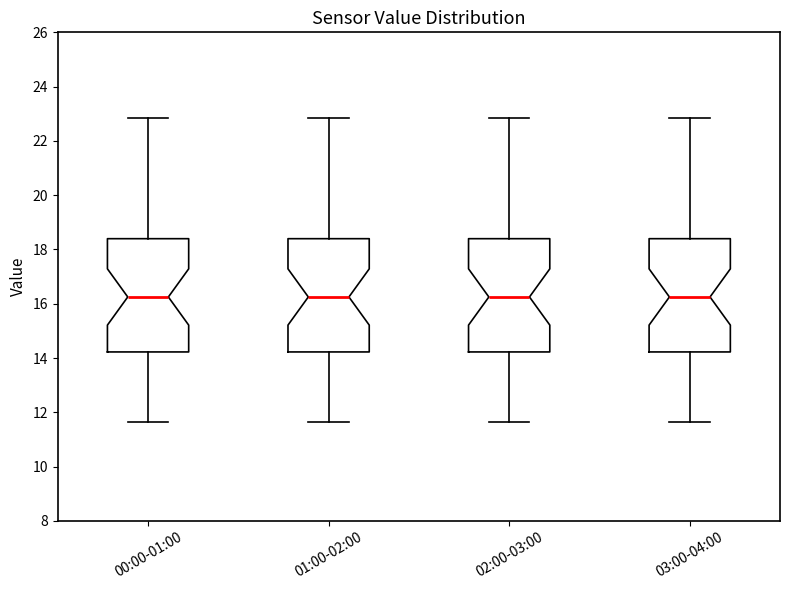

Where is the upper edge of the box for 01:00-02:00 on the y-axis? The values are not printed on the chart, so give them approximately, as read against the axis.

18.4